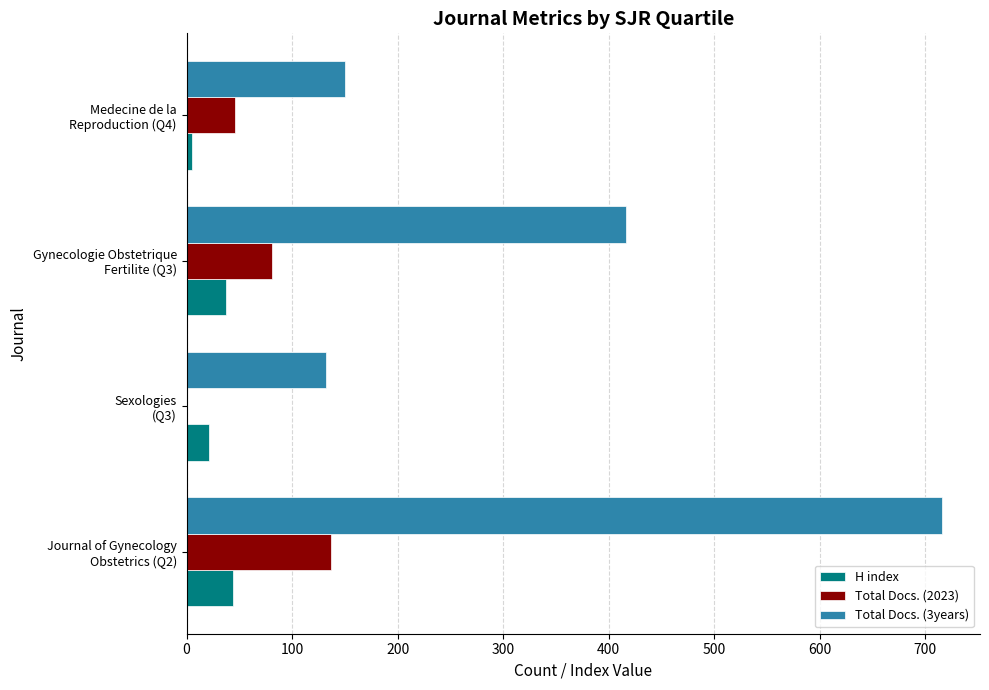

What is the sum of all H index values?

107